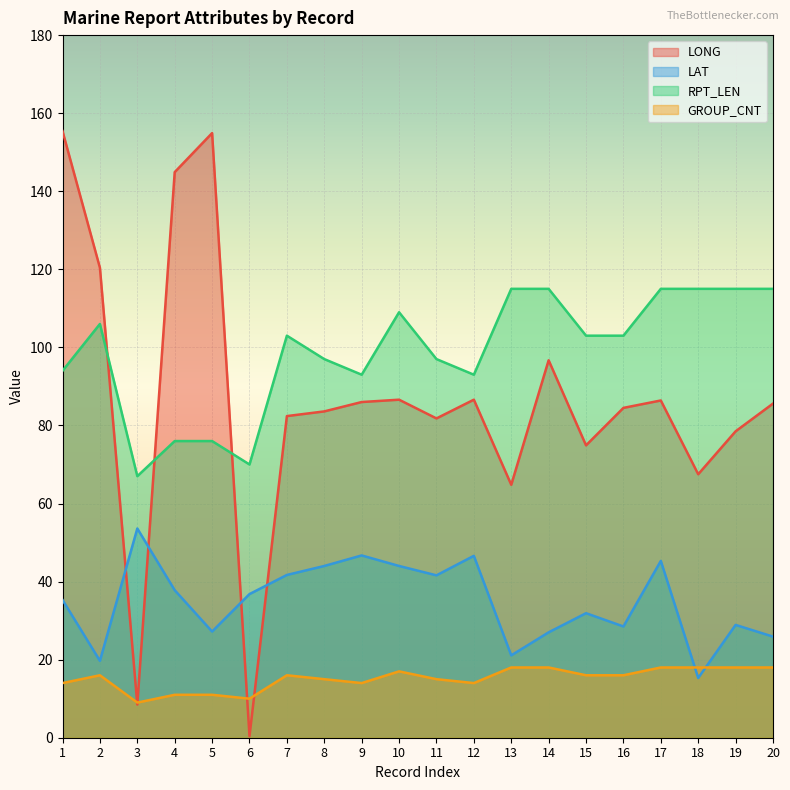

What is the sum of all RPT_LEN values?

1977.0